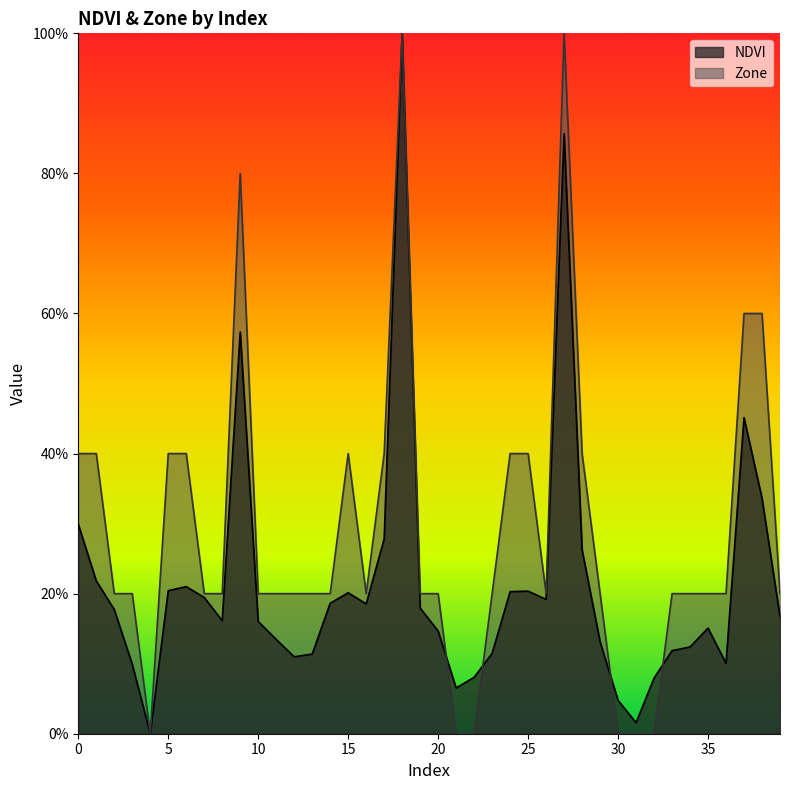

Reading right to left, extract all data points from this chart.

NDVI: 0.2	0.3	0.5	0.1	0.2	0.1	0.1	0.1	0.0	0.0	0.1	0.3	0.9	0.2	0.2	0.2	0.1	0.1	0.1	0.1	0.2	1.0	0.3	0.2	0.2	0.2	0.1	0.1	0.1	0.2	0.6	0.2	0.2	0.2	0.2	0.0	0.1	0.2	0.2	0.3
Zone: 0.2	0.6	0.6	0.2	0.2	0.2	0.2	0.0	0.0	0.0	0.2	0.4	1.0	0.2	0.4	0.4	0.2	0.0	0.0	0.2	0.2	1.0	0.4	0.2	0.4	0.2	0.2	0.2	0.2	0.2	0.8	0.2	0.2	0.4	0.4	0.0	0.2	0.2	0.4	0.4